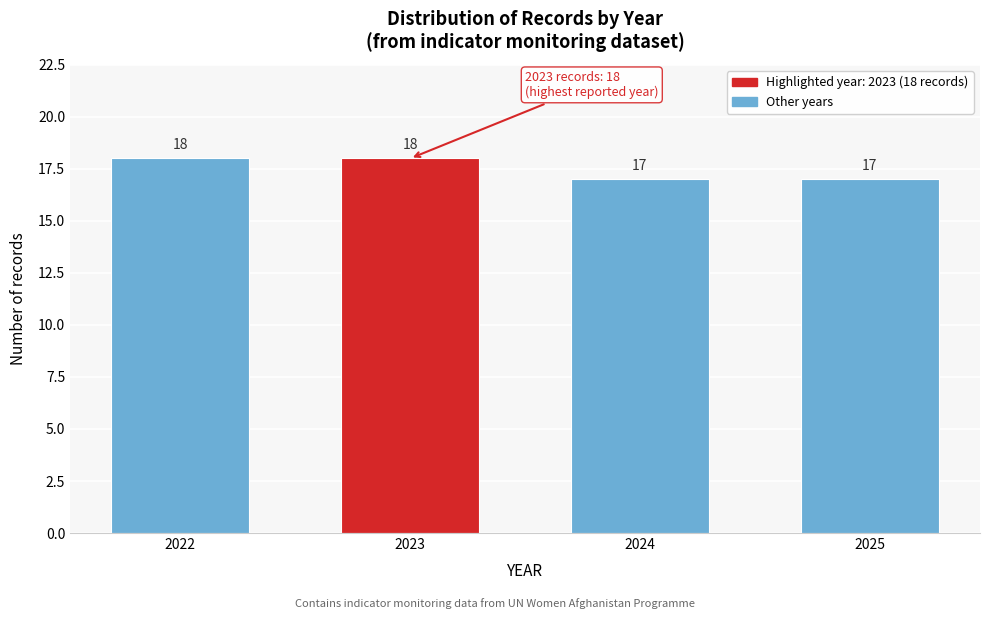

Reading left to right, transcribe all the data shown in this chart.

2022=18	2023=18	2024=17	2025=17